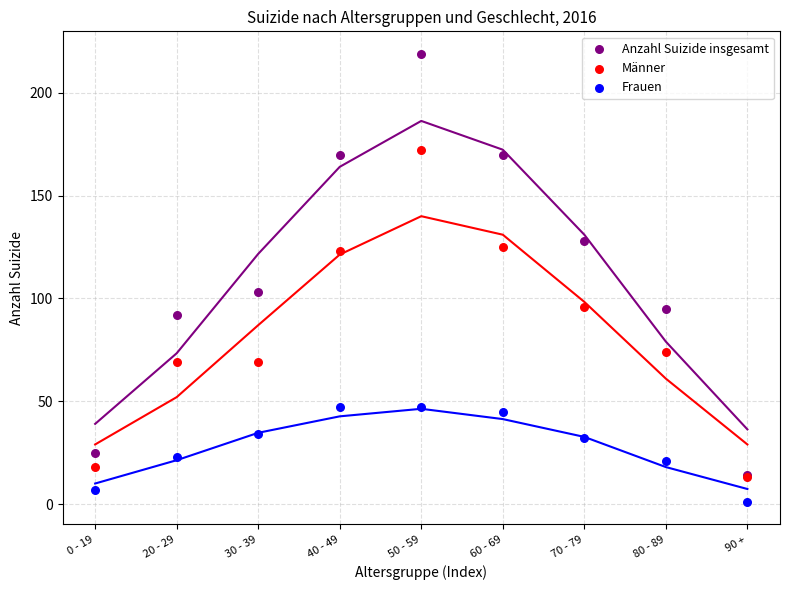

What are all the series names shown in the legend?

Anzahl Suizide insgesamt, Männer, Frauen